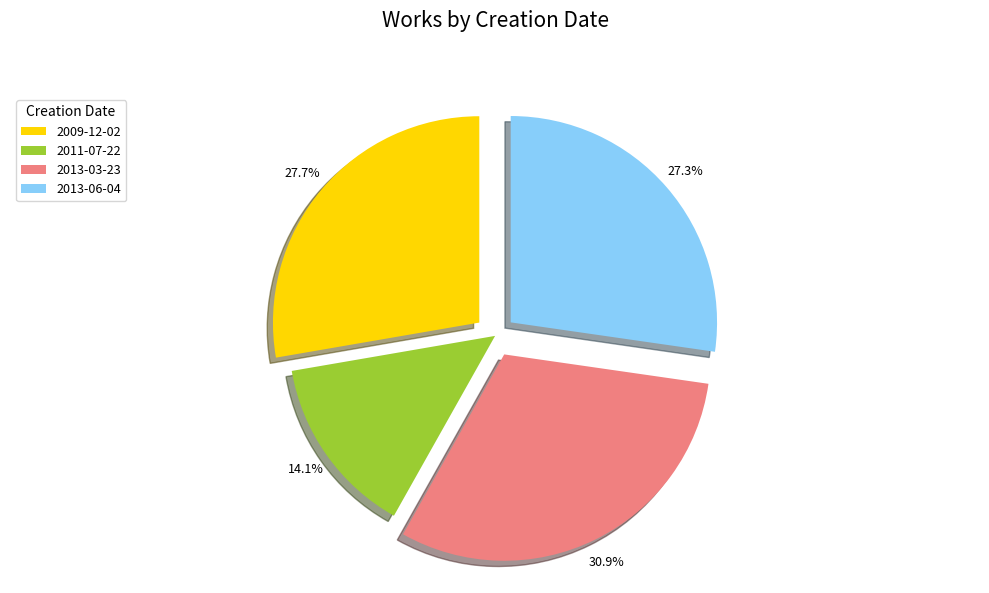

What percentage is NOT represented by 2013-03-23?

69.1%